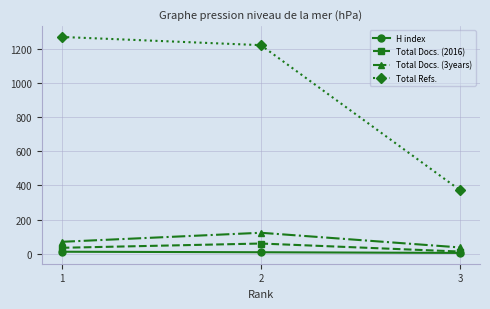

What is the highest value of the Total Refs. series?

1269